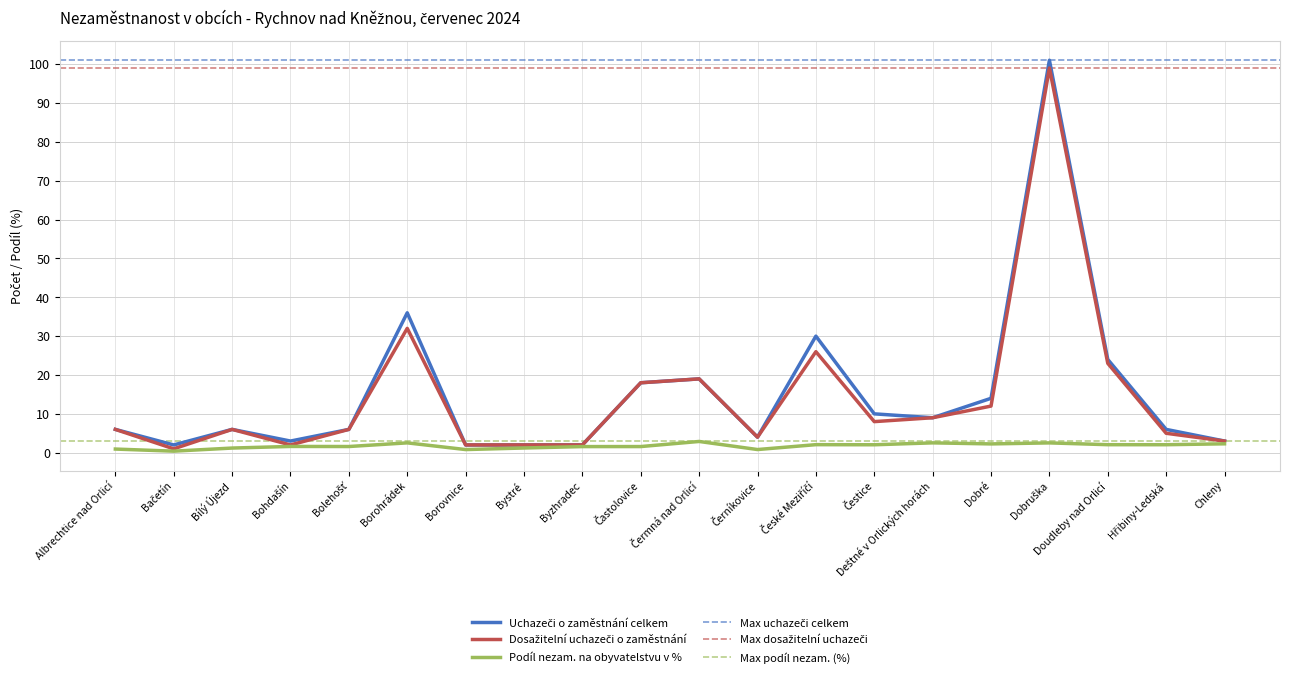

The value of Podíl nezam. na obyvatelstvu v % at Hřibiny-Ledská is 3.6. True or false?

False